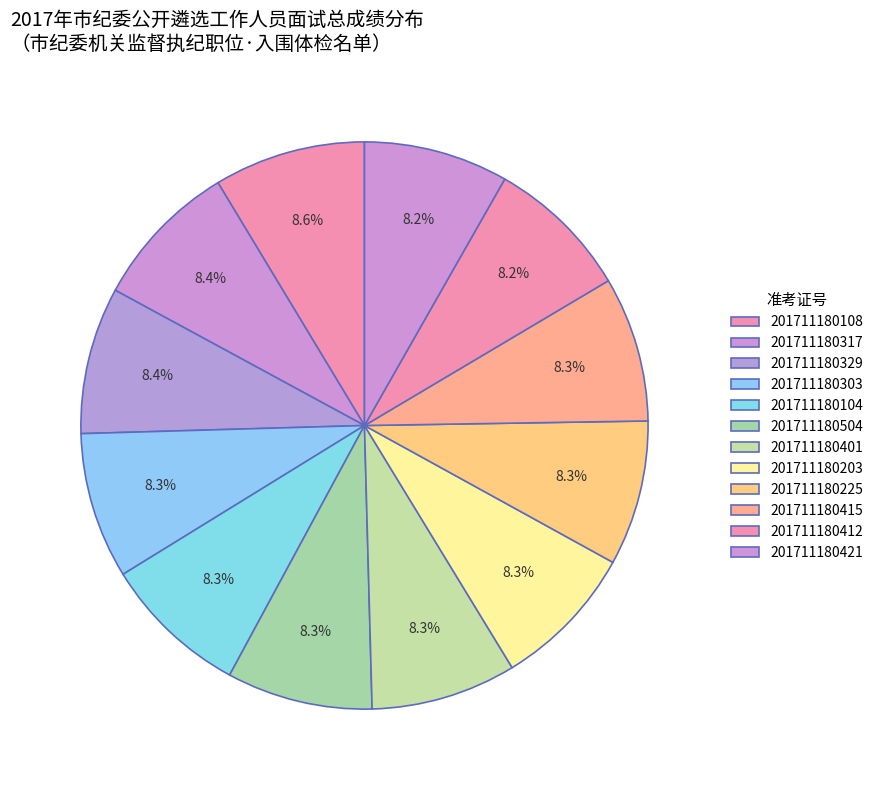

Does 201711180329 account for over 50% of the chart?

No